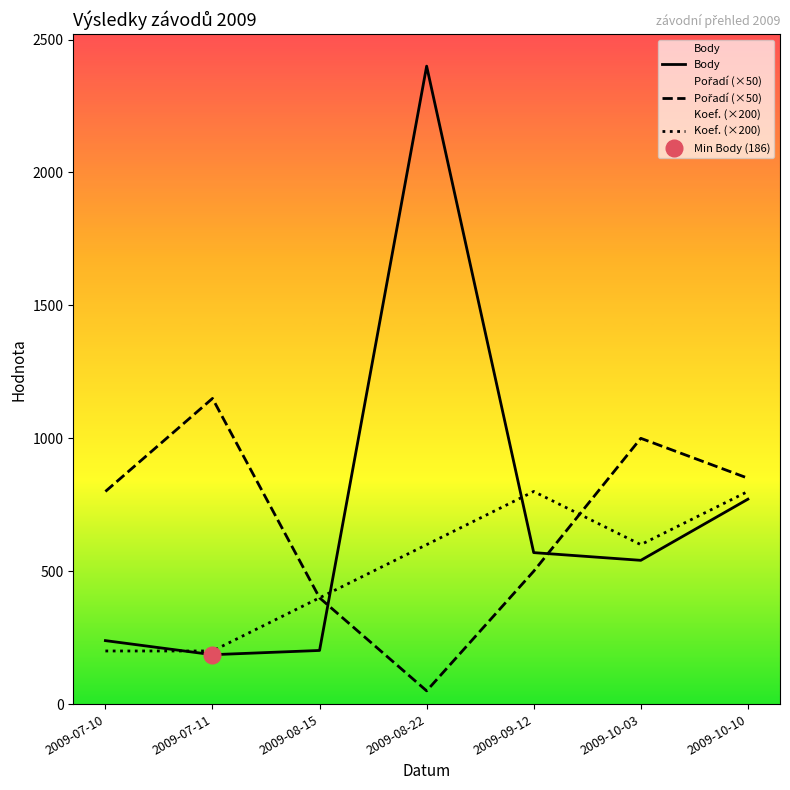

In Pořadí (×50), how many points are higher than both neighbors (excluding endpoints)?

2